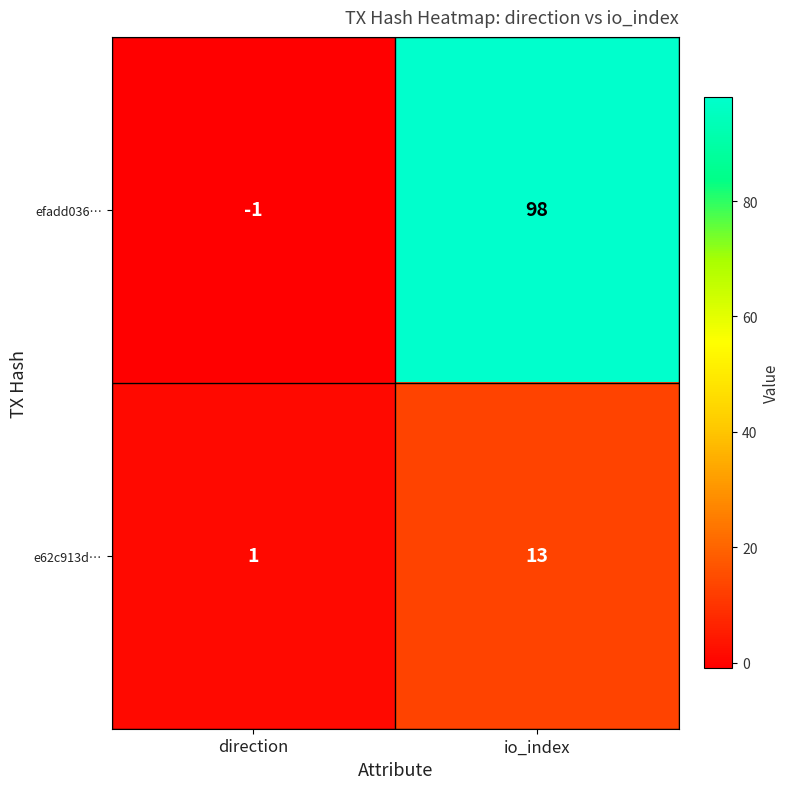

Between direction and io_index, which series saw the biggest shift?

efadd036…